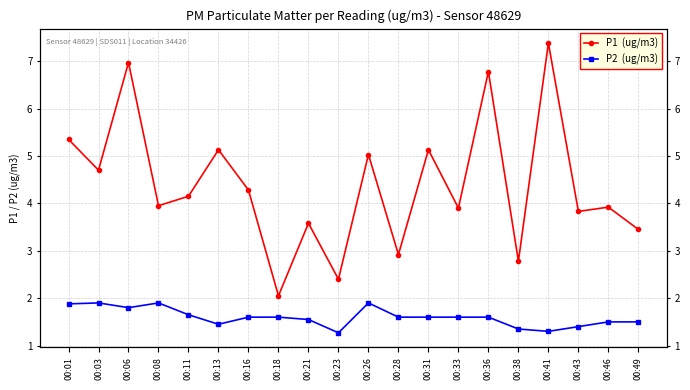

True or false: P2  (ug/m3) and P1  (ug/m3) intersect in this chart.

False